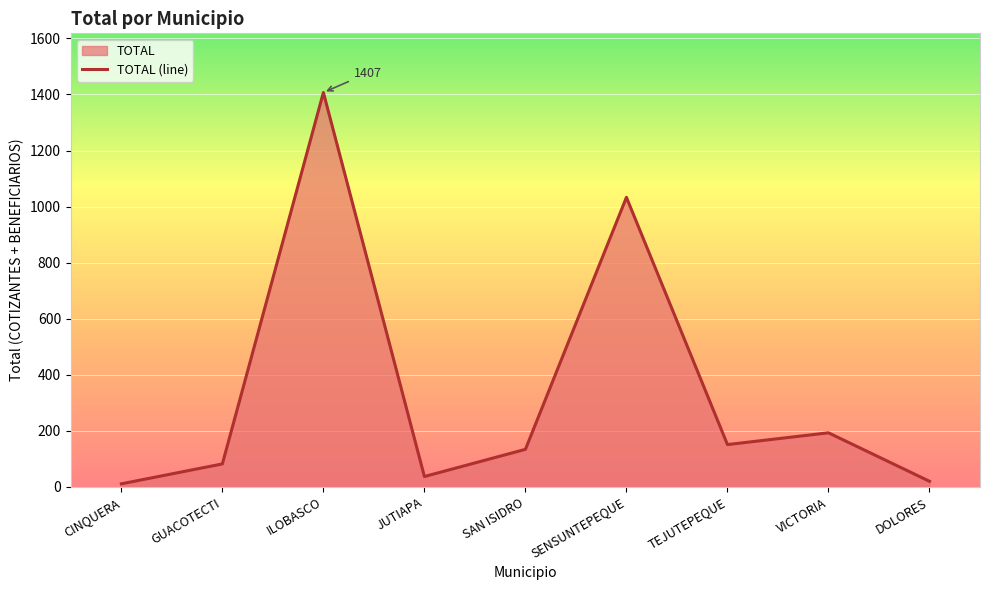

At which category does the data reach its first local valley?

JUTIAPA